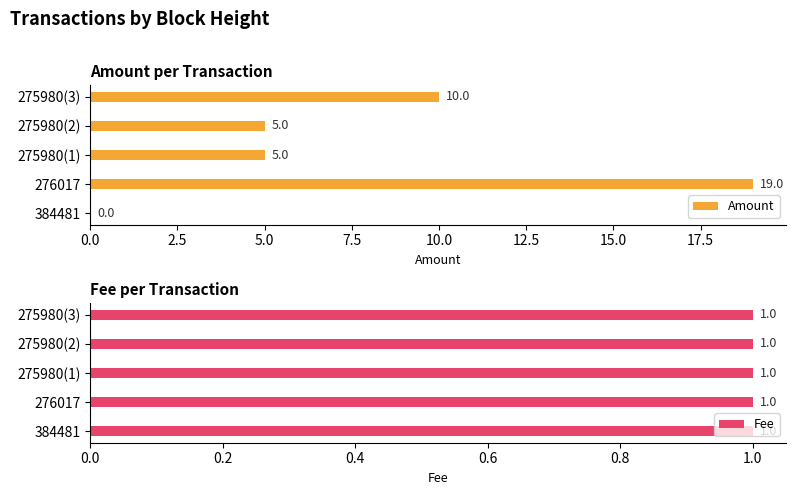

What is the highest value of the Amount series?

19